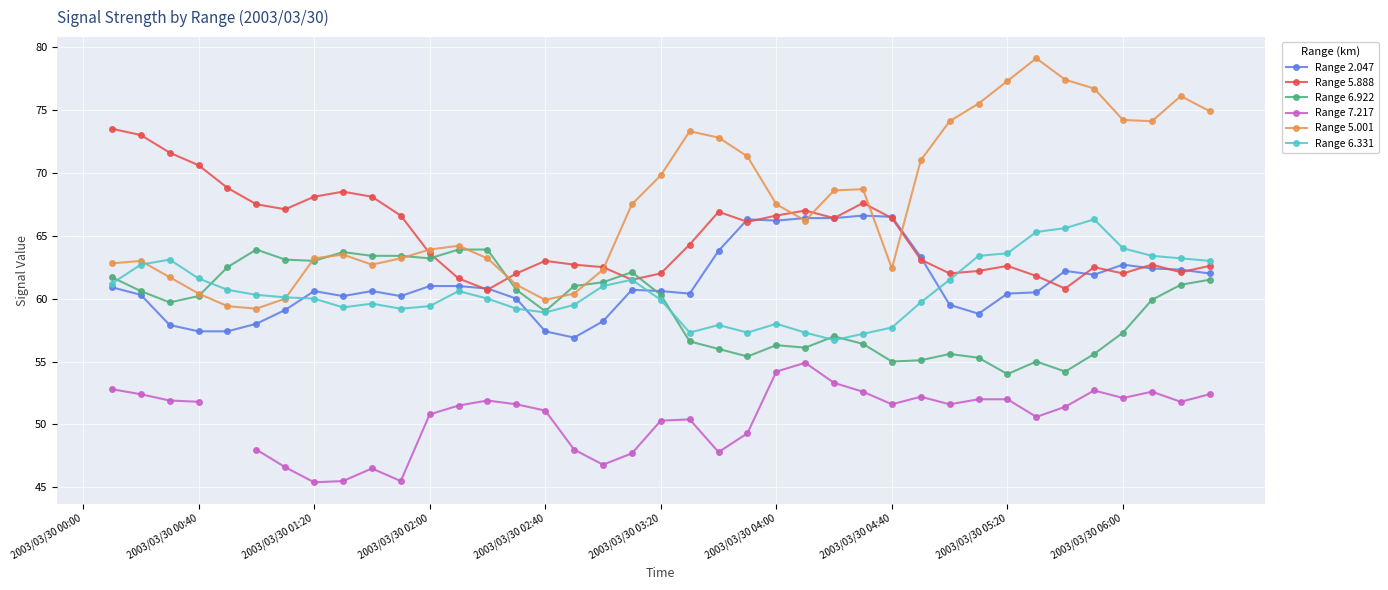

Between which two adjacent categories do Range 5.888 and Range 6.922 first intersect?

12 and 13